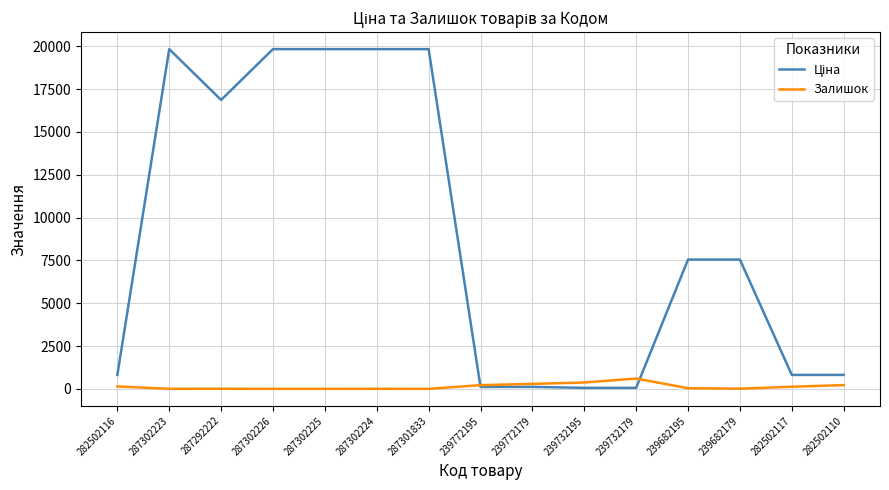

At how many categories does at least one series exceed 5814?

8